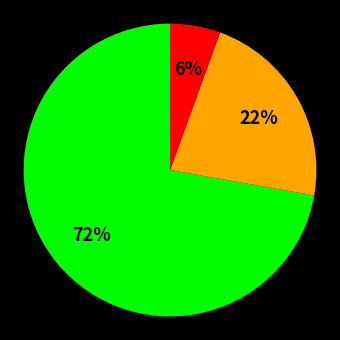

To the nearest percent, what is the average slice percentage?

33%